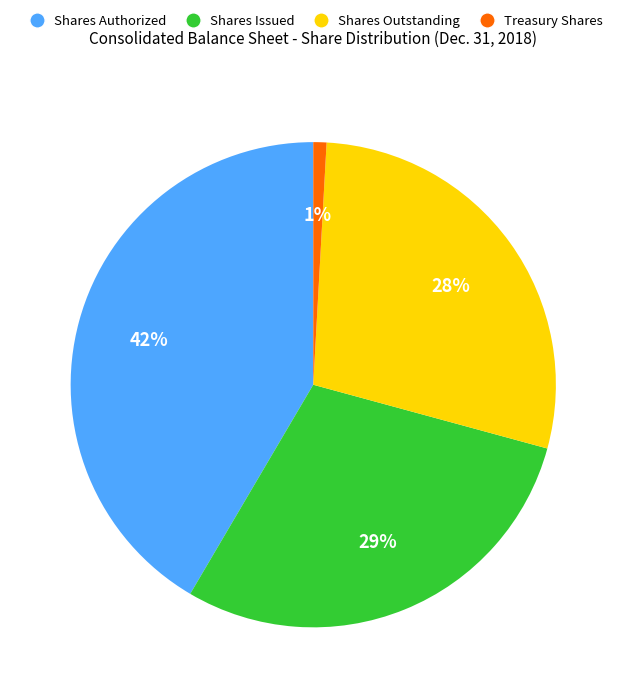

What is the largest slice in the pie chart?

Shares Authorized